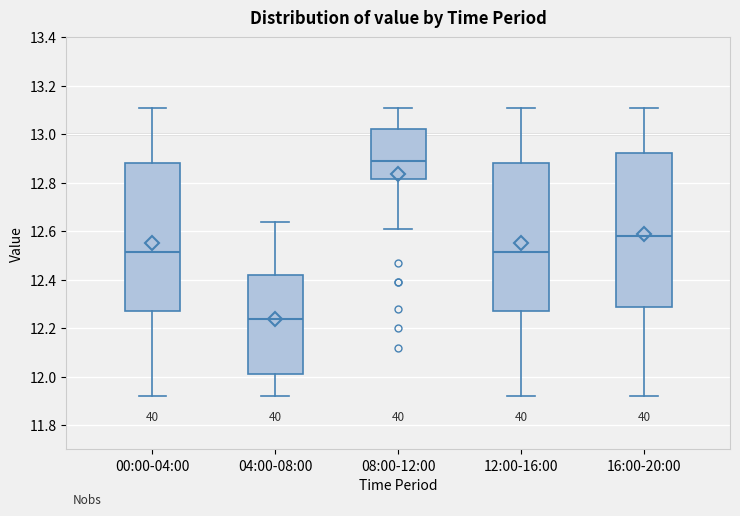

Reading left to right, read every box against the y-axis: the position of its median line, the range the box covers, and the ends of its whiskers. The values are not printed on the chart, so give them approximately, as read against the axis.

00:00-04:00: median 12.52, box 12.28 to 12.88, whiskers 11.92 to 13.12
04:00-08:00: median 12.24, box 12.02 to 12.42, whiskers 11.92 to 12.64
08:00-12:00: median 12.90, box 12.82 to 13.02, whiskers 12.62 to 13.12
12:00-16:00: median 12.52, box 12.28 to 12.88, whiskers 11.92 to 13.12
16:00-20:00: median 12.58, box 12.28 to 12.92, whiskers 11.92 to 13.12